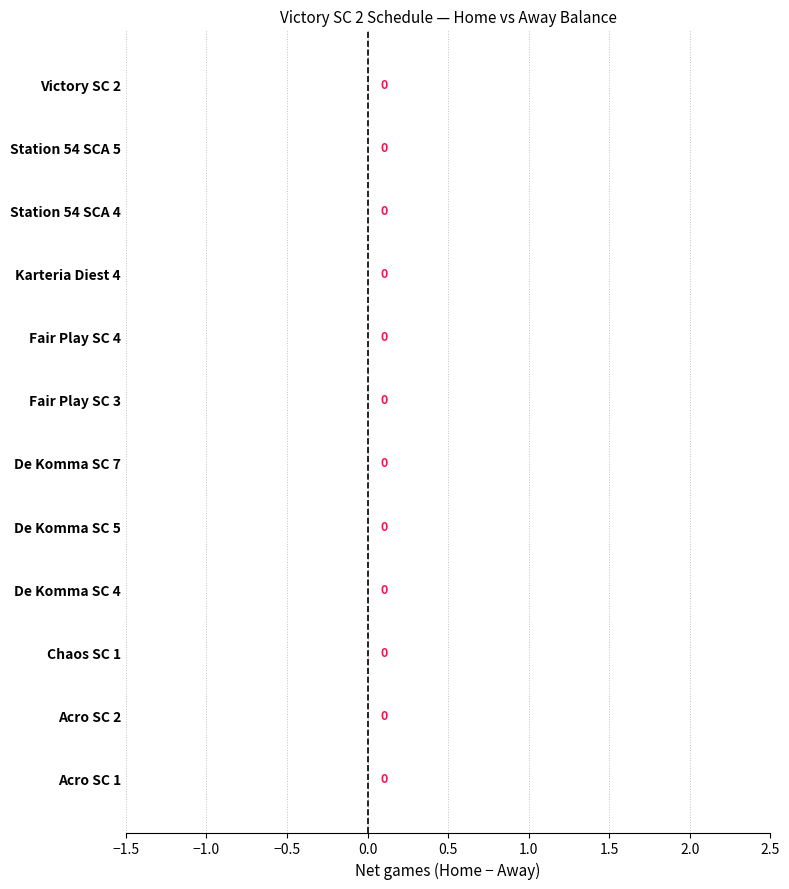

What is the difference between the home_count values at Chaos SC 1 and De Komma SC 7?

1